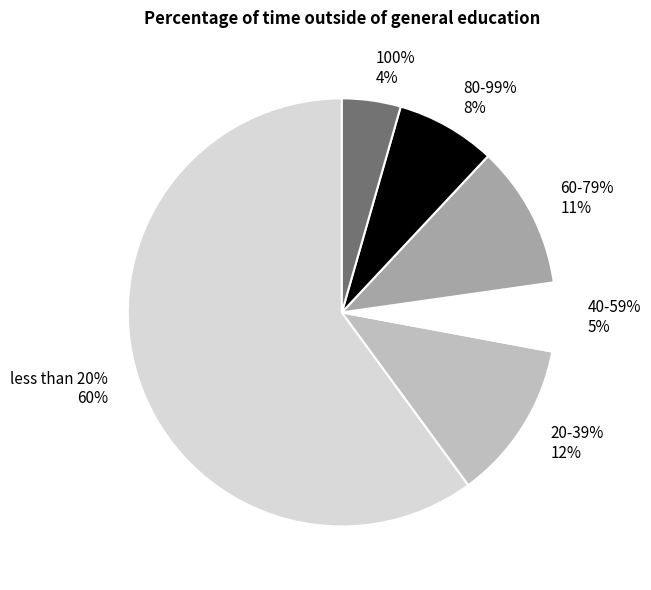

Is there any slice that represents more than half of the pie?

Yes